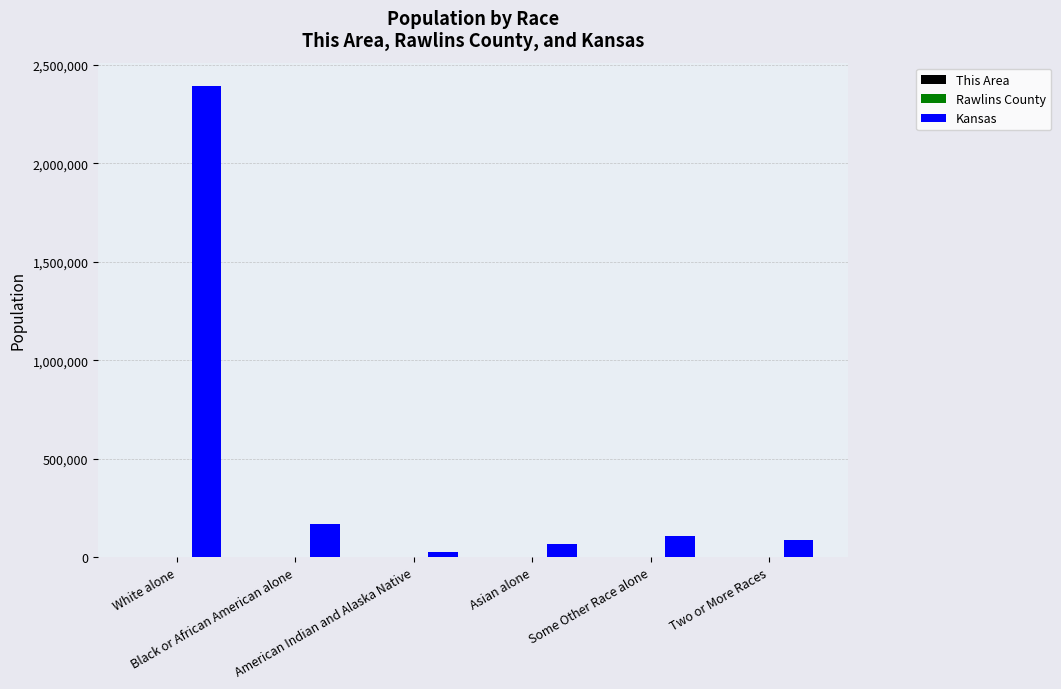

Which series has the largest total across all categories?

Kansas